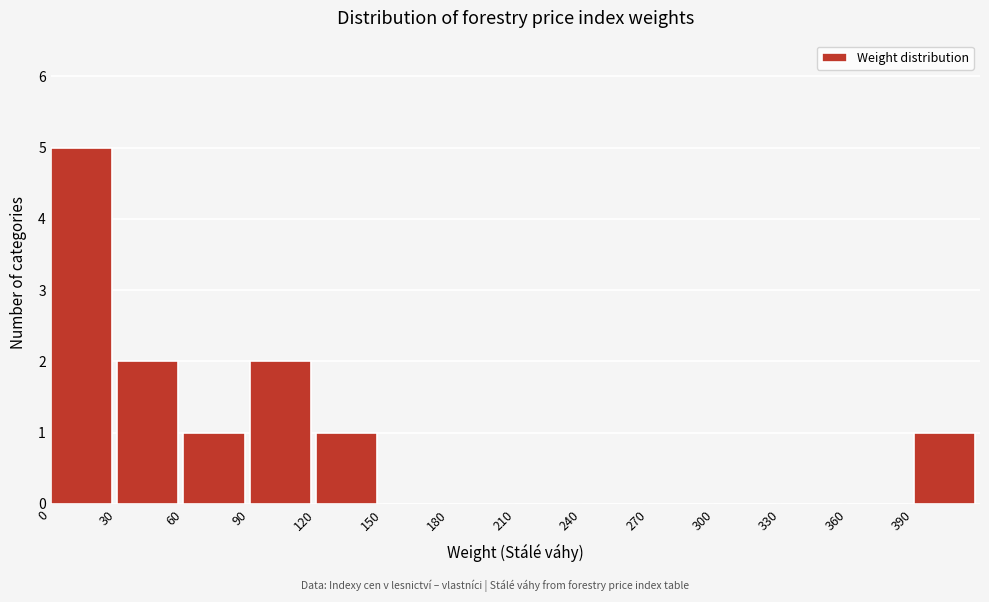

Reading left to right, list every bar in this chart as the range it spans on the x-axis followed by its height. The values are not printed on the chart, so give them approximately, as read against the axis.

0 to 30: 5
30 to 60: 2
60 to 90: 1
90 to 120: 2
120 to 150: 1
150 to 180: 0
180 to 210: 0
210 to 240: 0
240 to 270: 0
270 to 300: 0
300 to 330: 0
330 to 360: 0
360 to 390: 0
390 to 420: 1